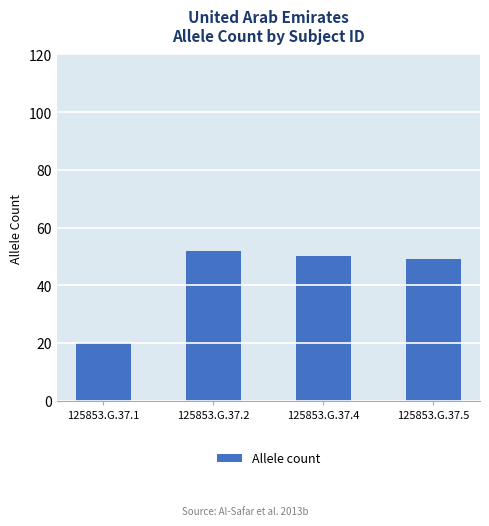

What is the maximum value shown in the chart?

52